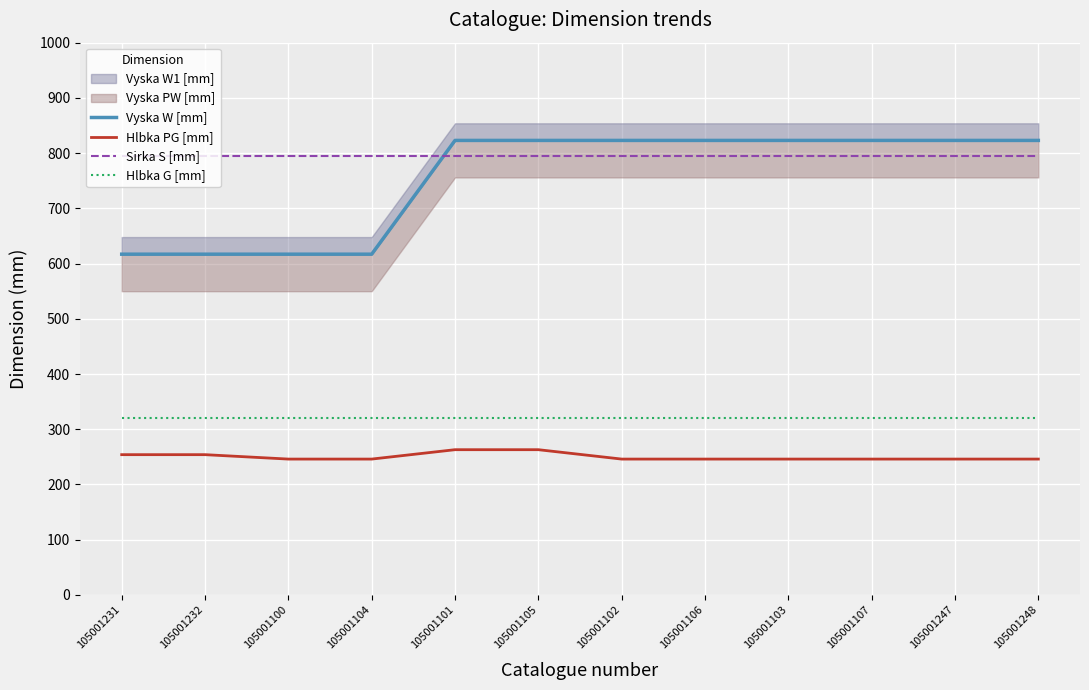

At which label does Hlbka G [mm] reach its minimum?

105001231